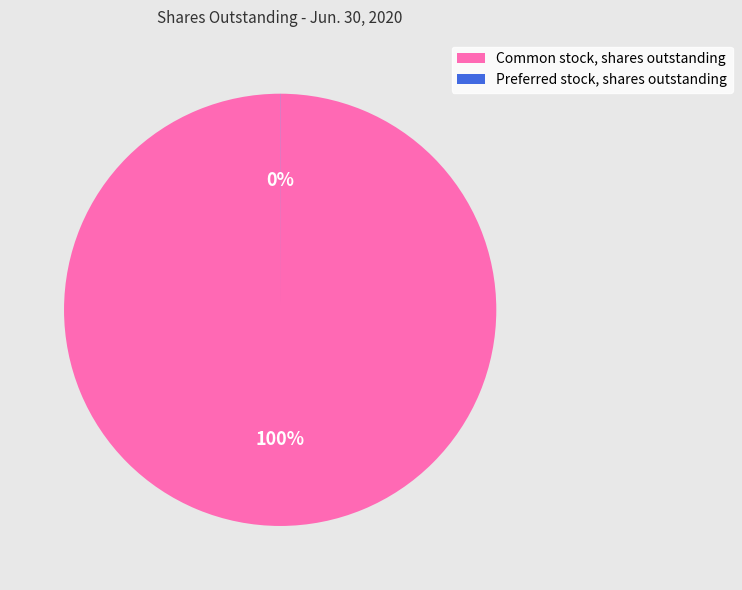

Does any single category account for the majority?

Yes